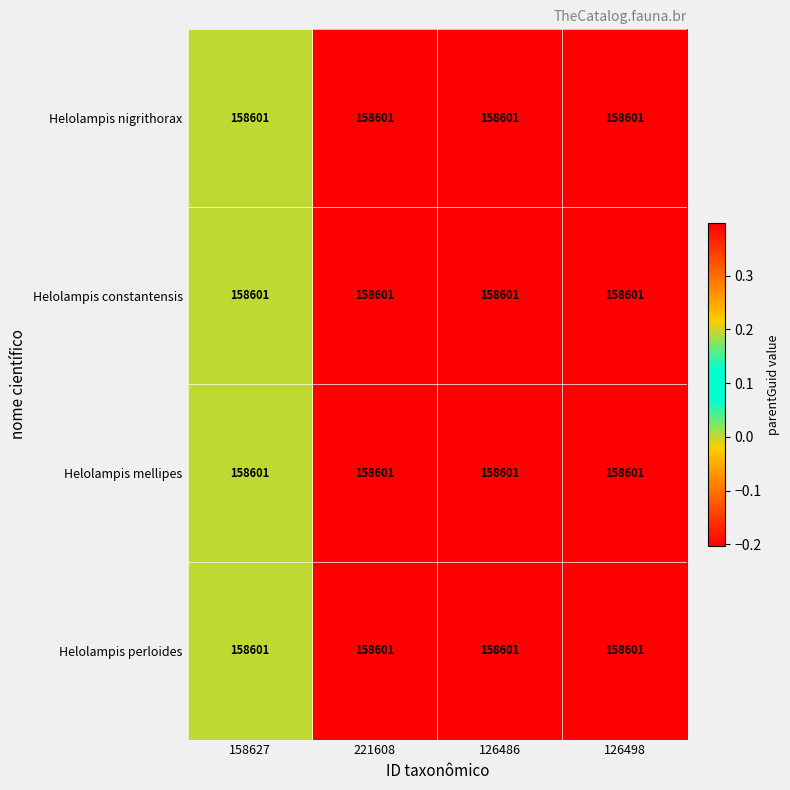

Which series has the widest spread of values?

Helolampis nigrithorax